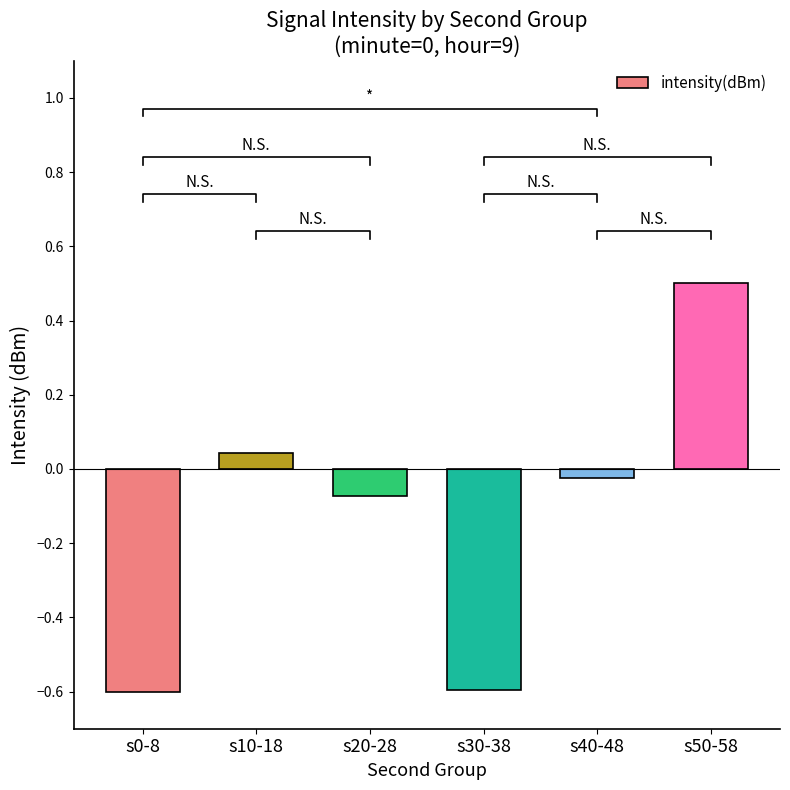

At which category does the chart reach its minimum across all series?

s0-8